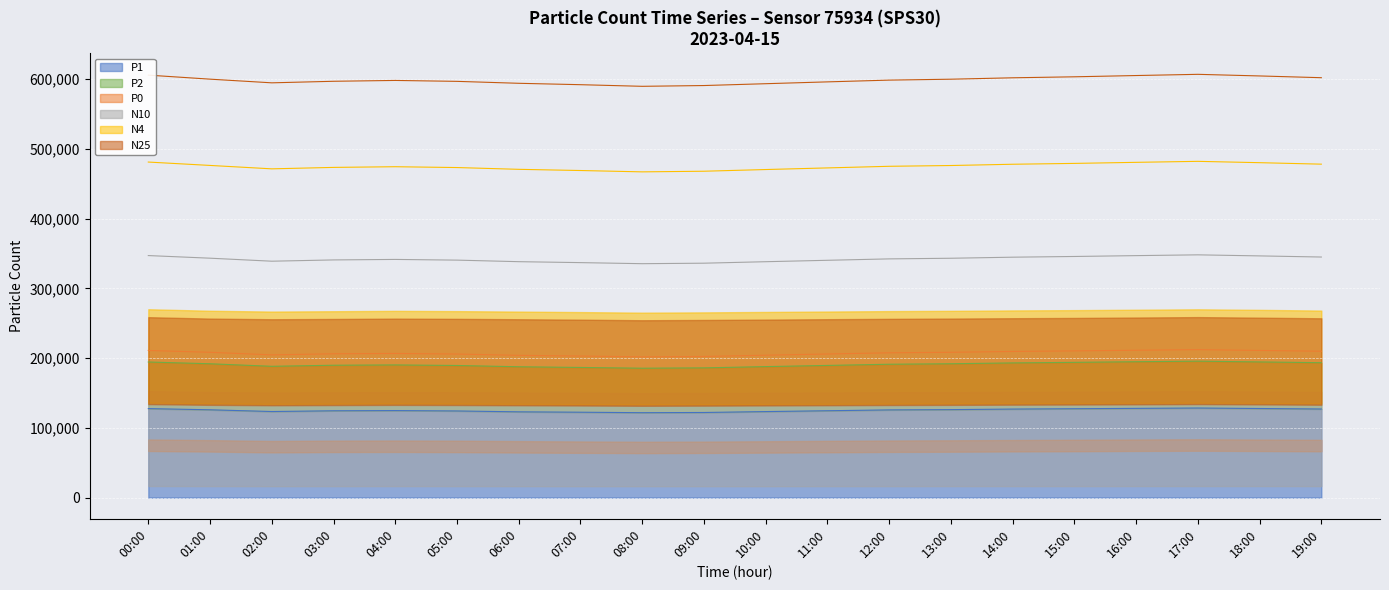

What is the highest value of the P1 series?

128500.0